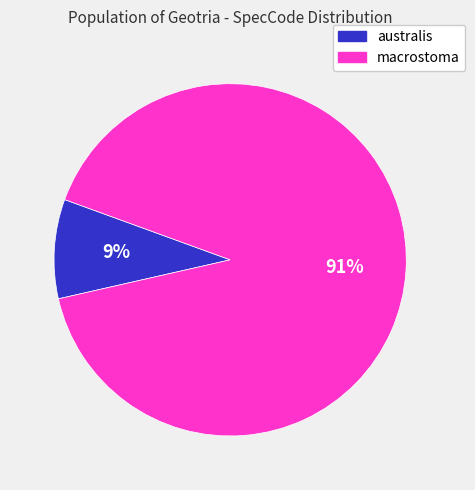

To the nearest percent, what is the difference between the largest and smallest slice percentages?

82%